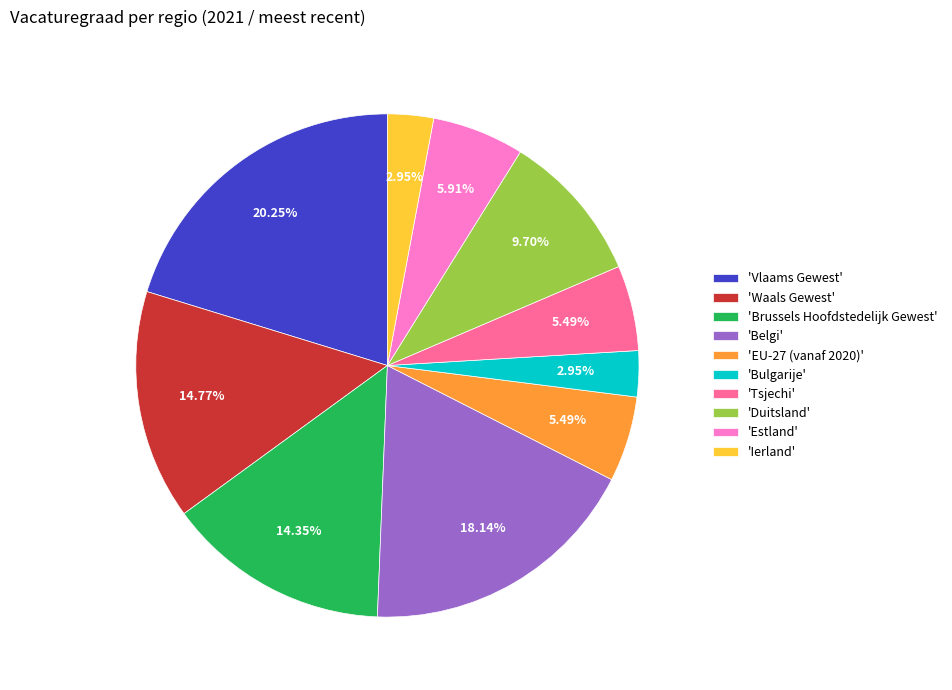

Between 'Belgi' and 'Duitsland', which is larger?

'Belgi'